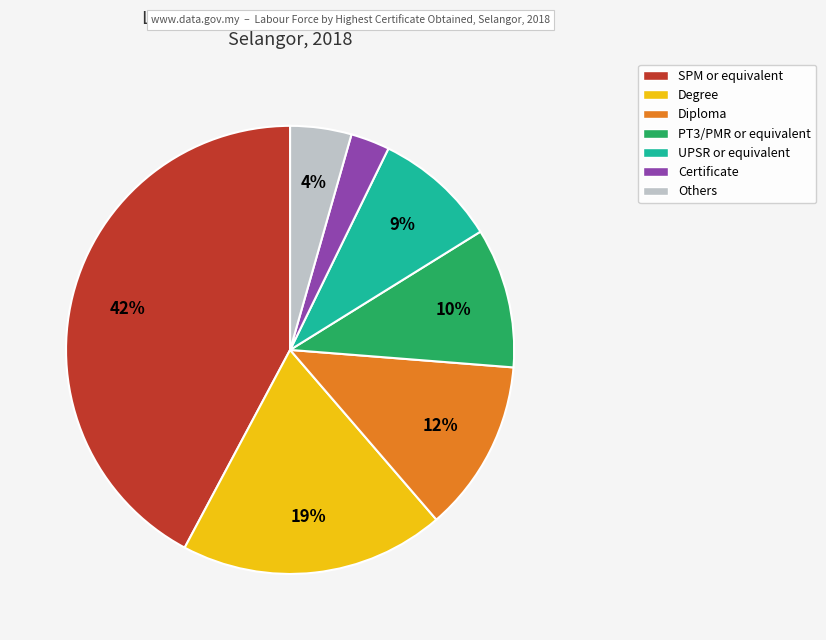

How many segments does this pie chart have?

7